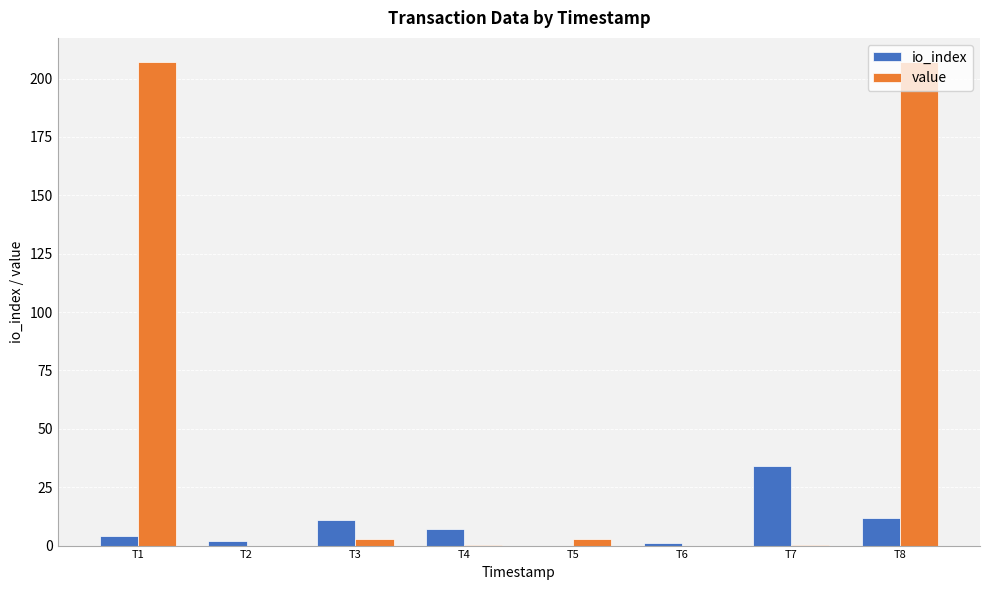

What is the average value of the io_index series?

8.9